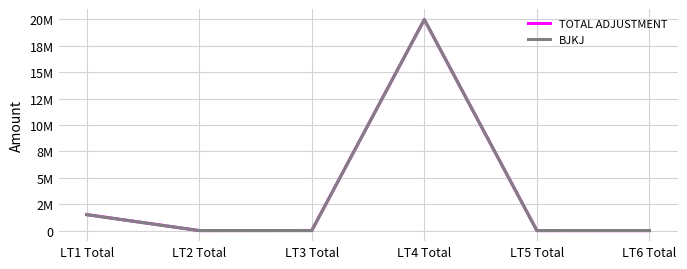

Rank the series by their maximum value, from lowest to highest.

TOTAL ADJUSTMENT, BJKJ